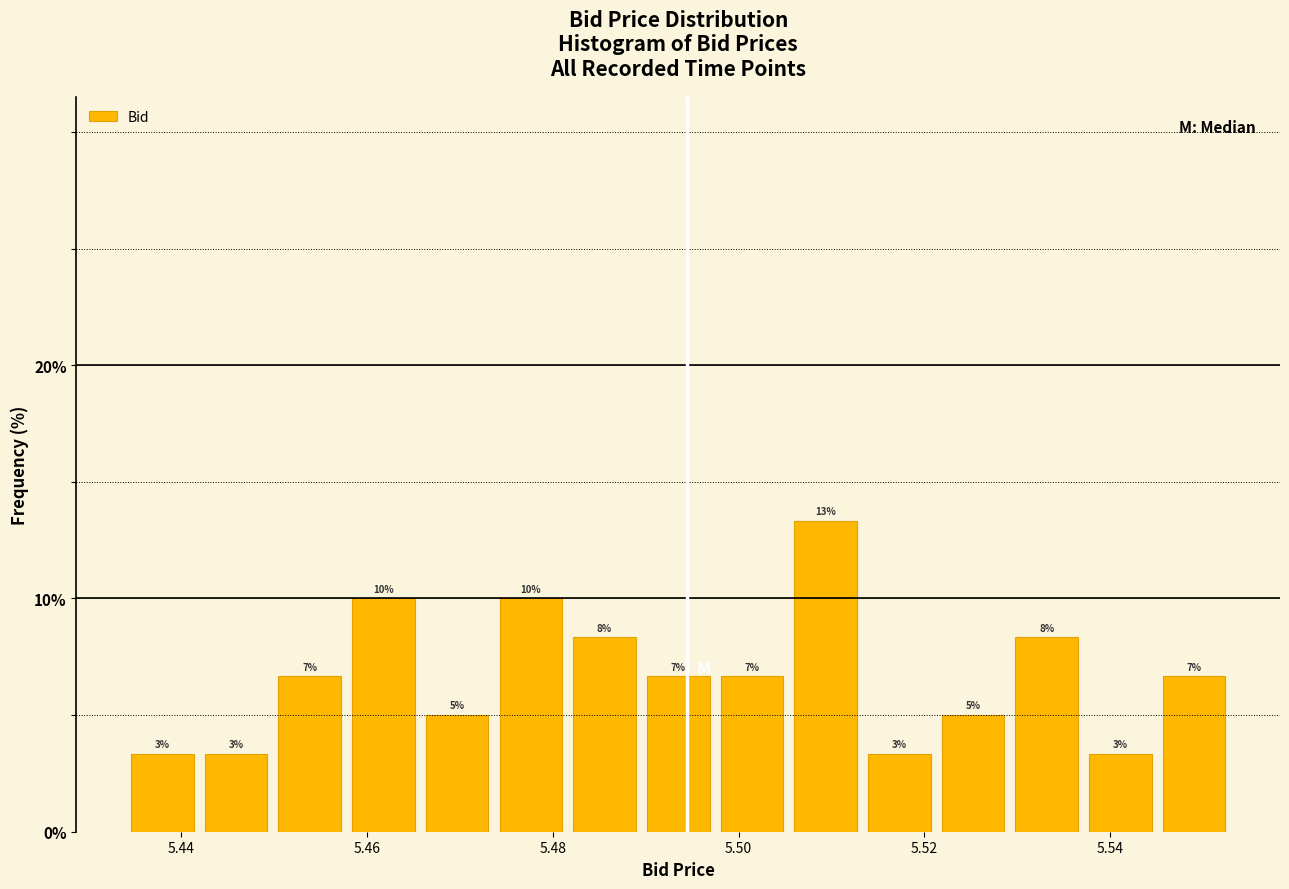

Read against the x-axis, roughly where is the centre of the tallest bar?

5.510